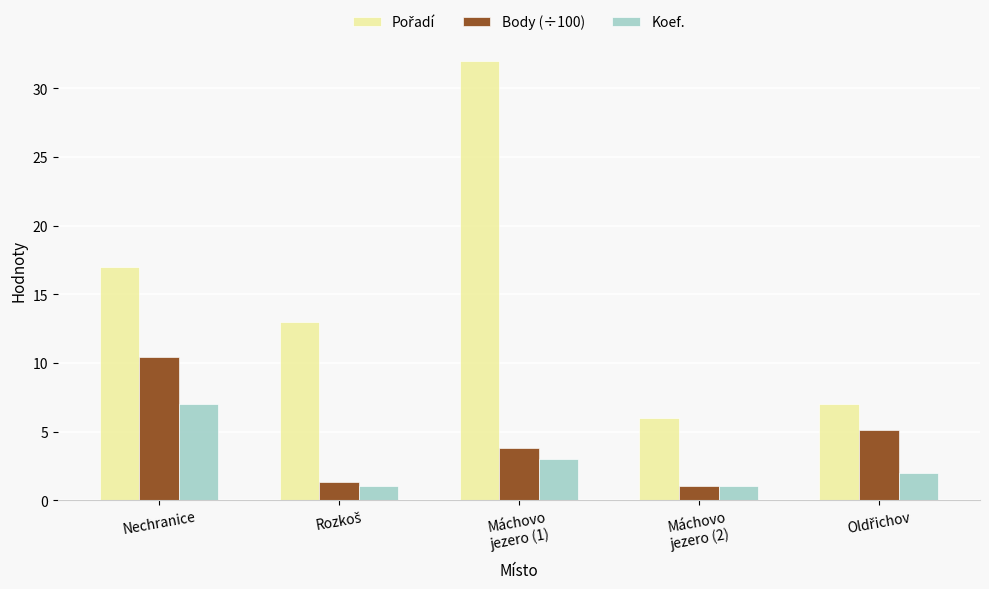

The Body (÷100) series shows 2.2 at Nechranice. True or false?

False